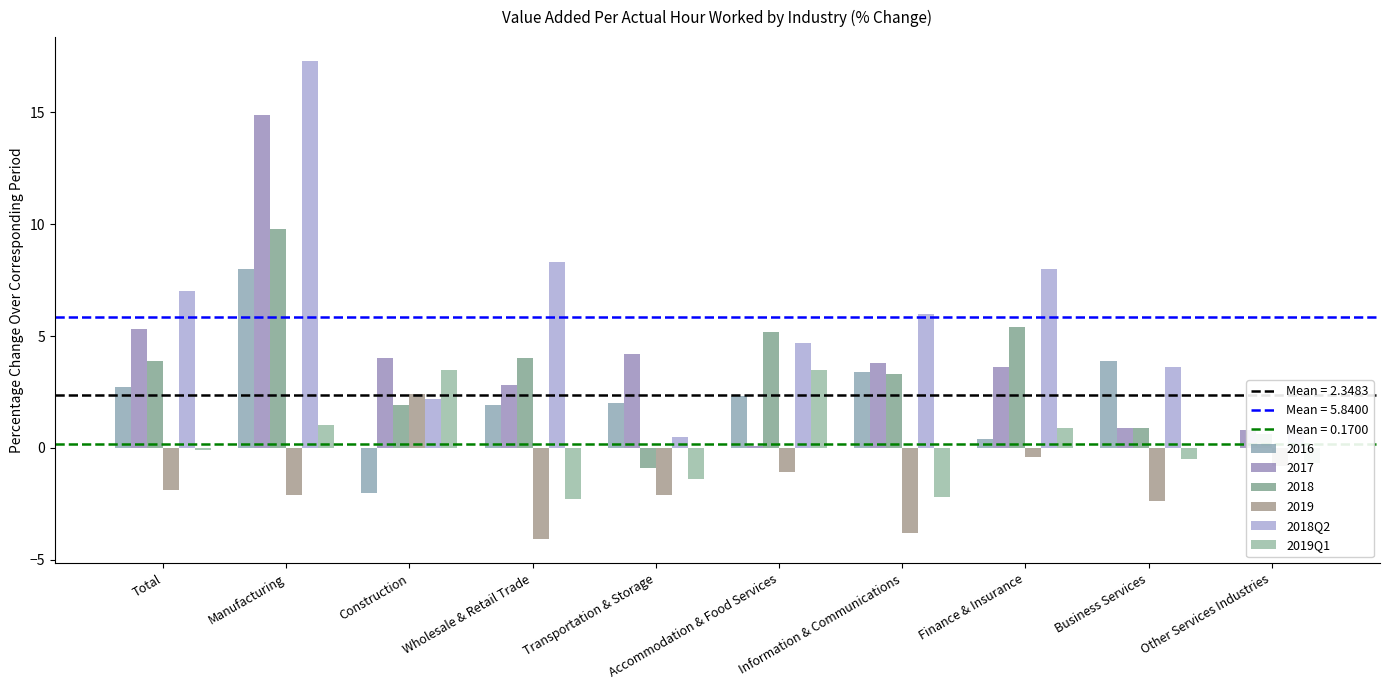

Which series has the largest total across all categories?

2018Q2